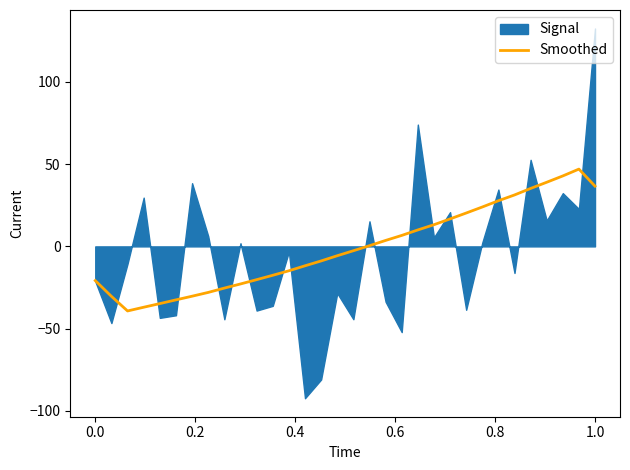

The Smoothed series shows -20.8 at 0.0. True or false?

True